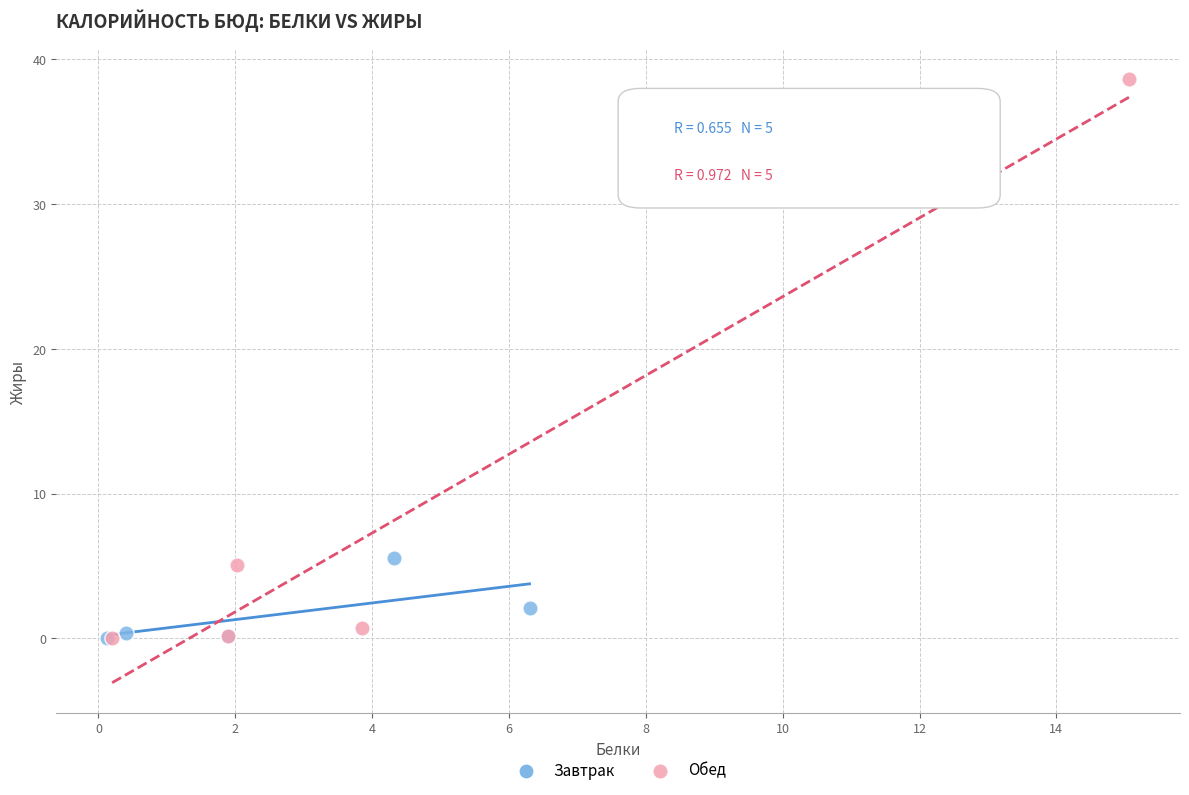

Which series has the widest spread of Y values?

Обед